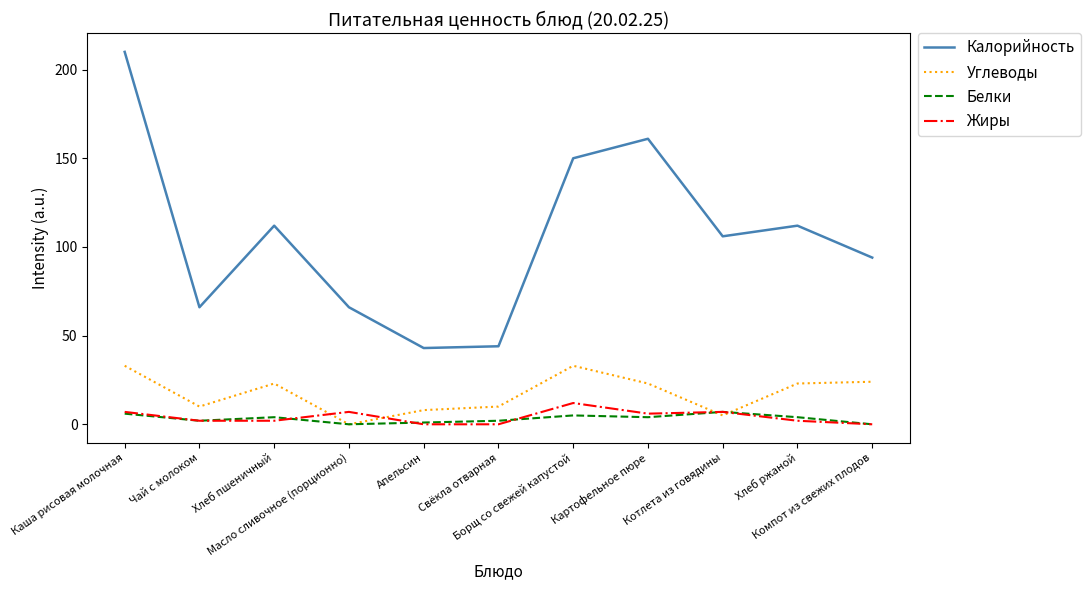

True or false: Калорийность and Жиры cross at least once.

False